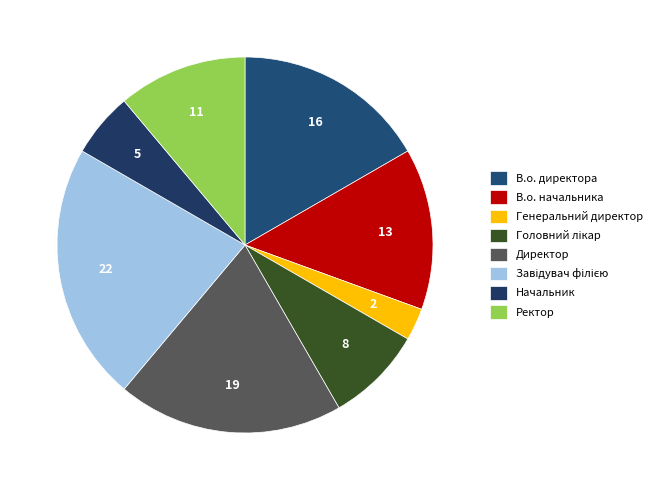

Which category has the biggest portion of the pie?

Завідувач філією